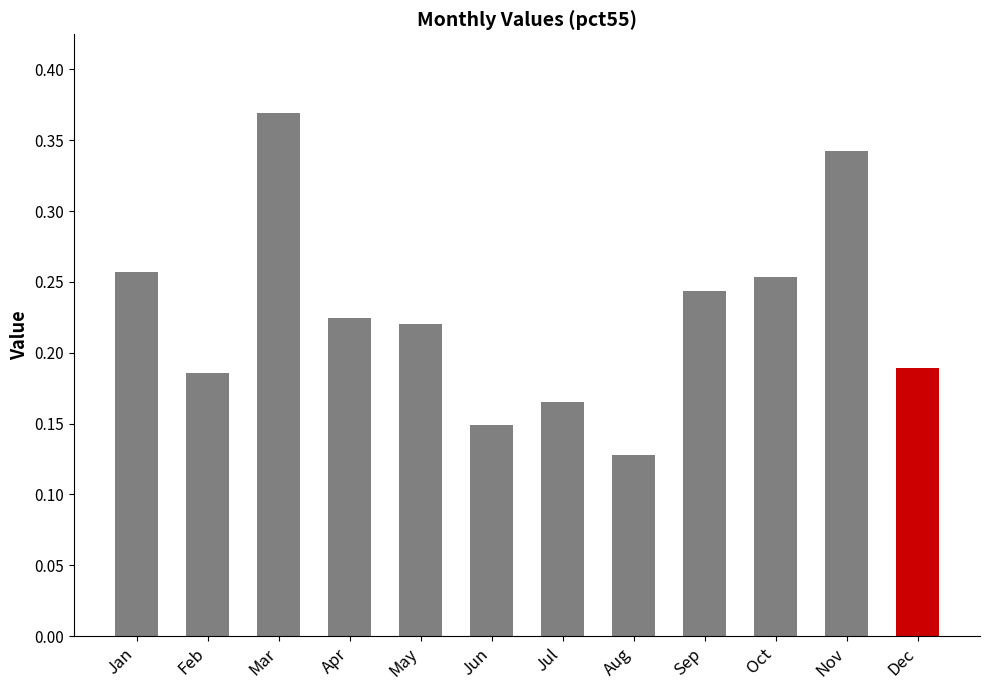

Which label corresponds to the smallest value in the chart?

Aug